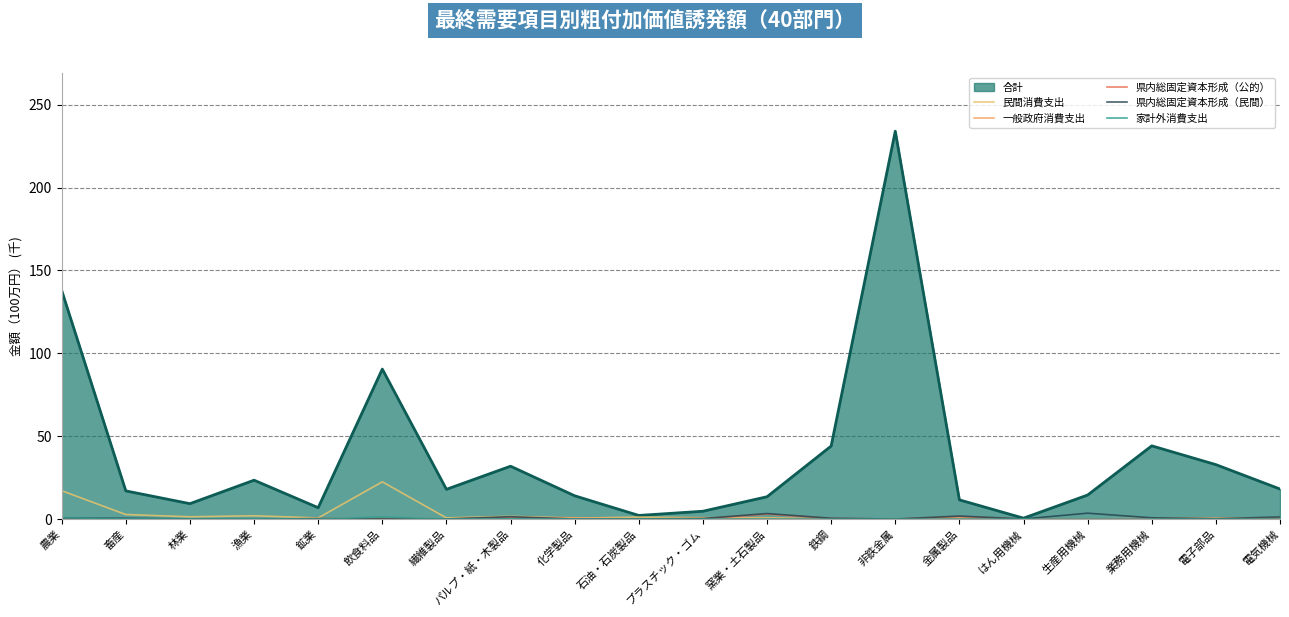

What is the difference between the second highest and second lowest values in the 県内総固定資本形成（公的） series?

1.5